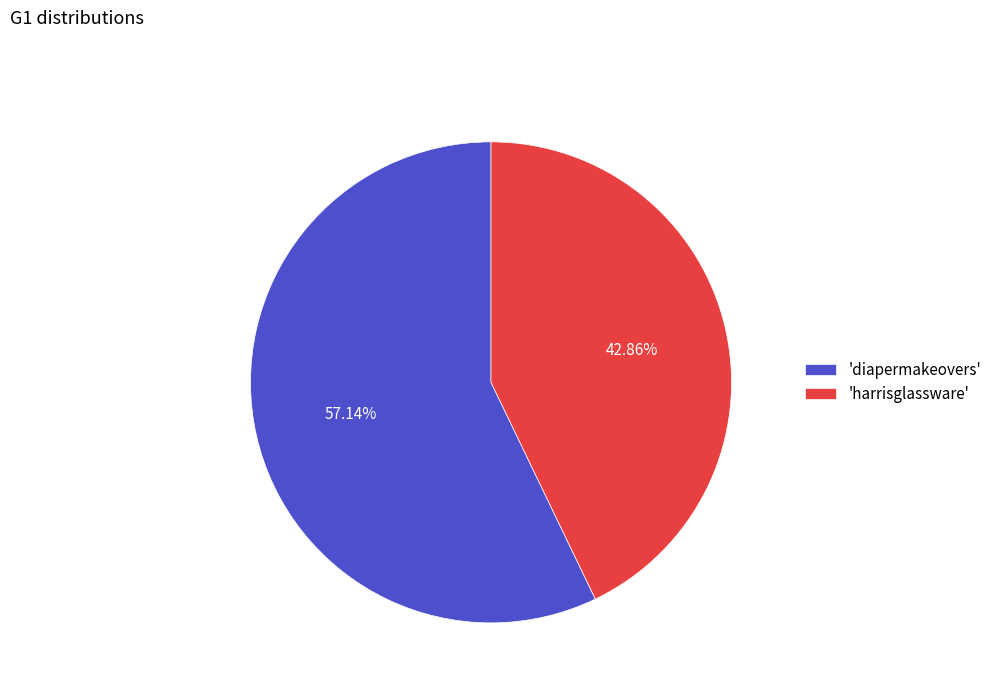

Count the number of slices in the pie.

2